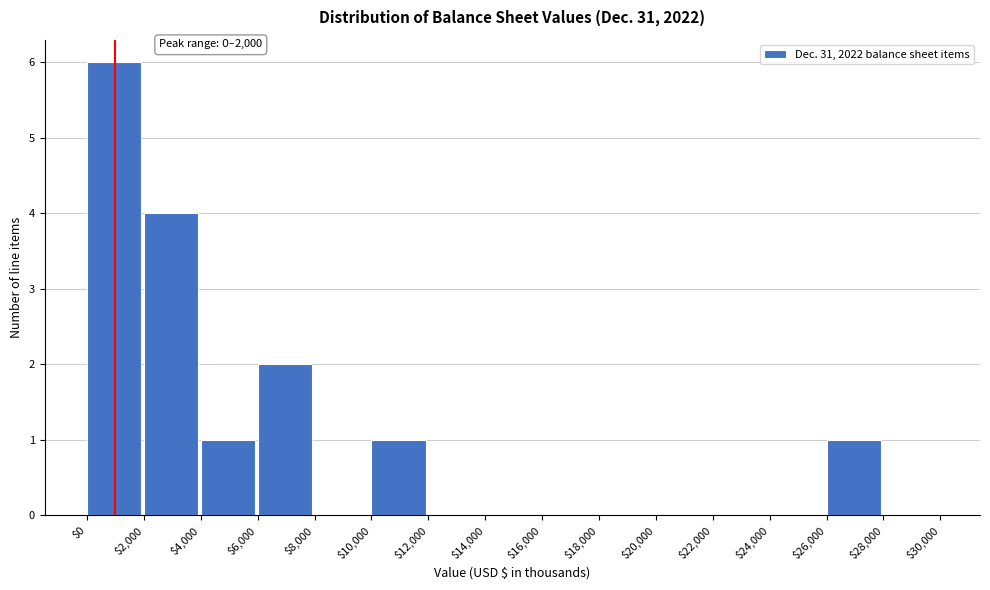

Which range on the x-axis has the tallest bar?

$0 to $2,000